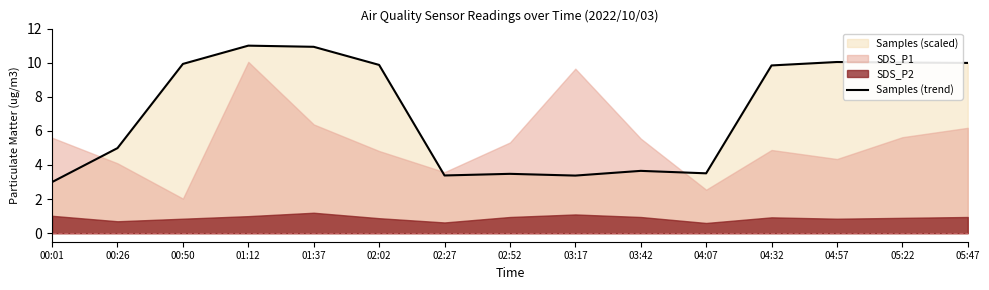

What is the change in value from 00:26 to 04:07?

-1.5